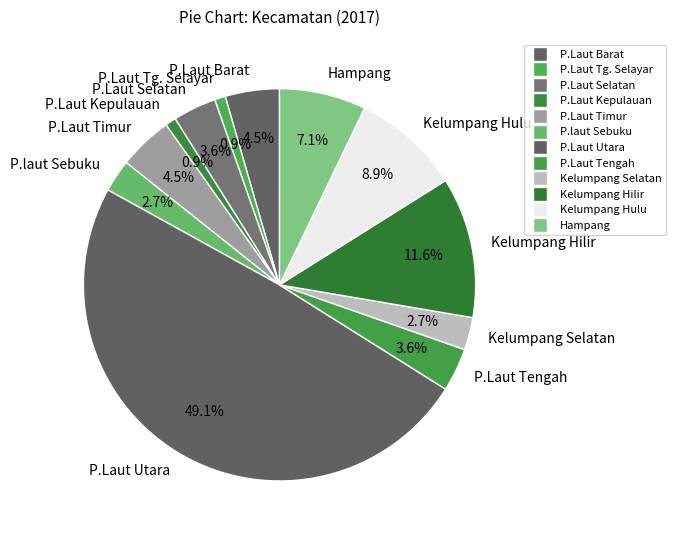

Does Kelumpang Hulu account for over 50% of the chart?

No